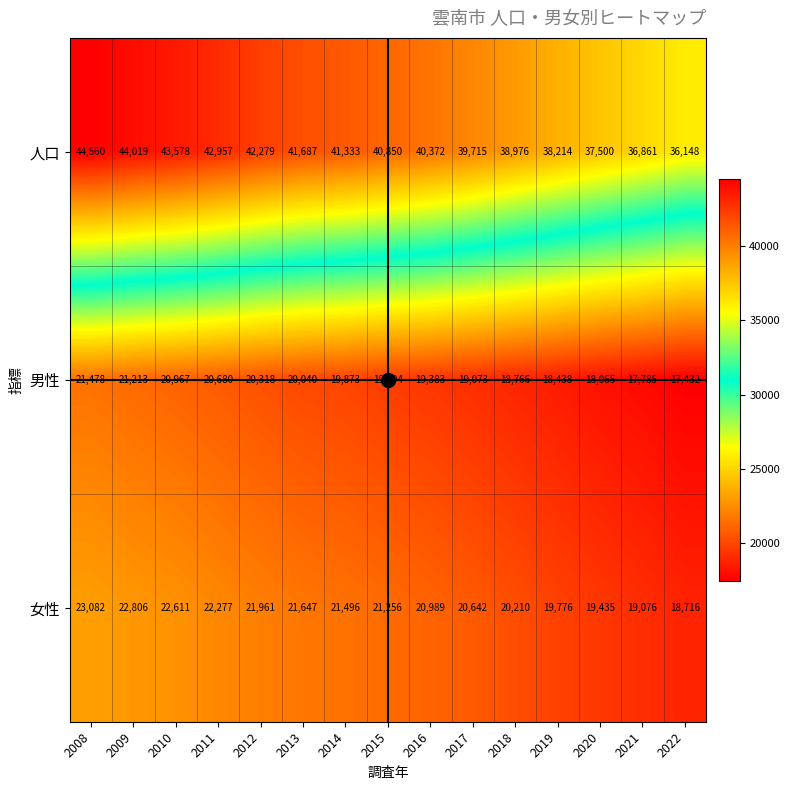

Which category has the lowest value across all series?

2022